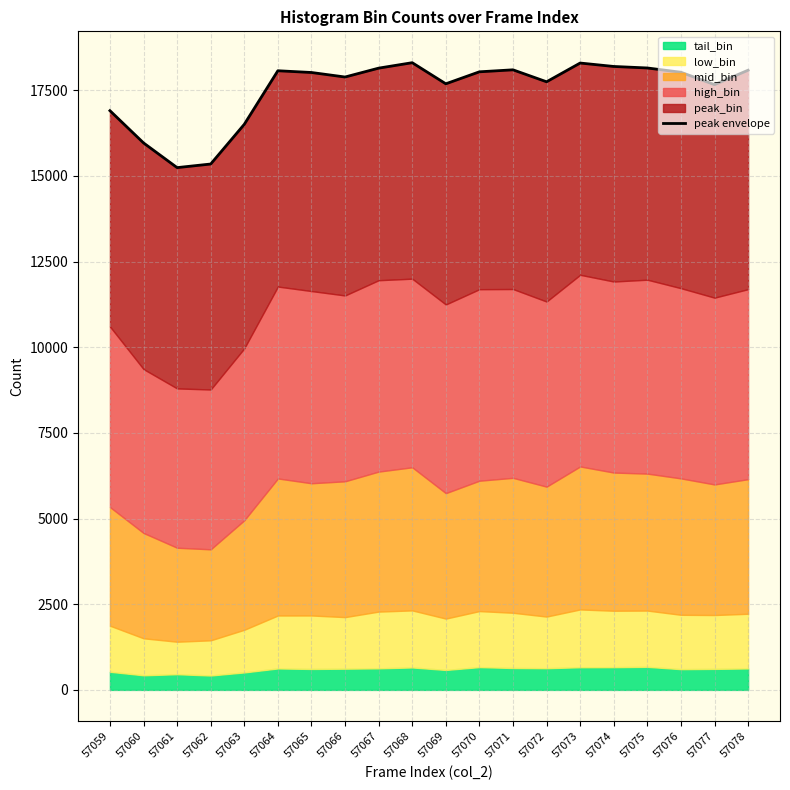

What is the average value?

17518